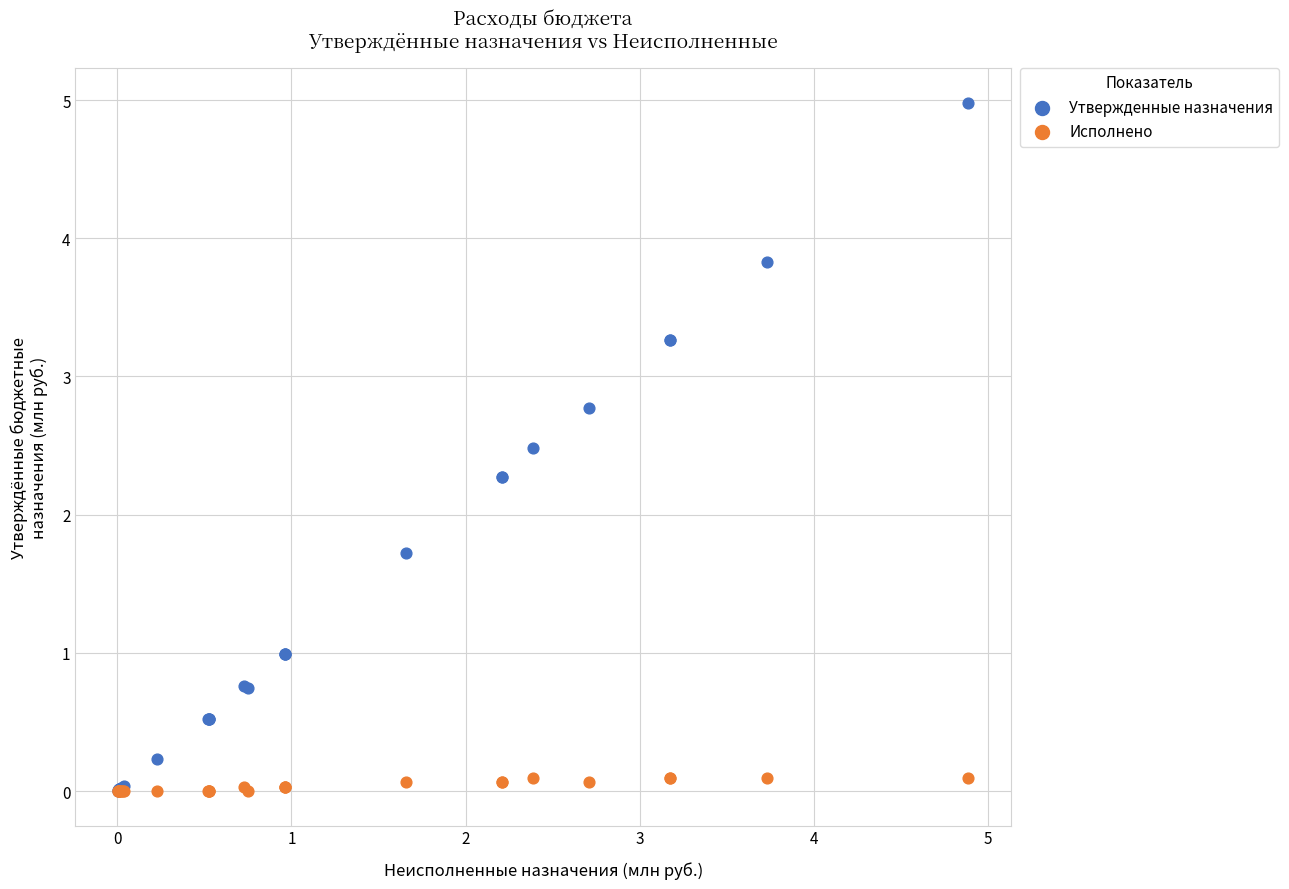

What are all the series names shown in the legend?

Утвержденные назначения, Исполнено